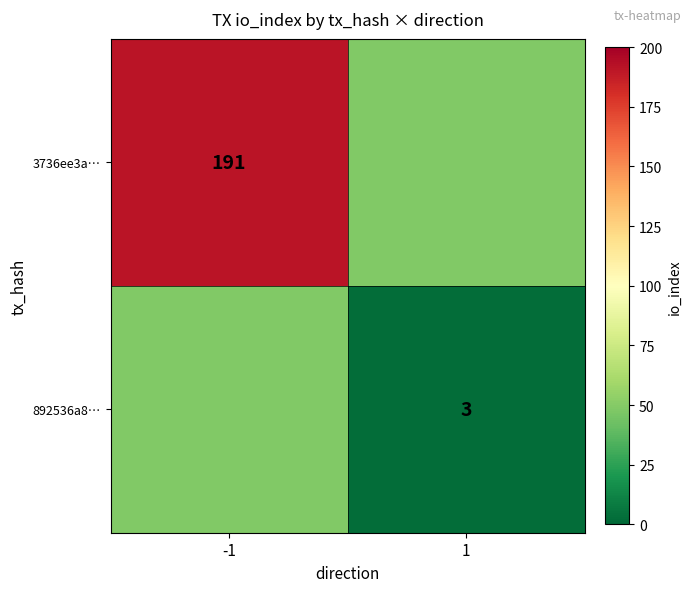

The value of 3736ee3a… at -1 is 109.7. True or false?

False